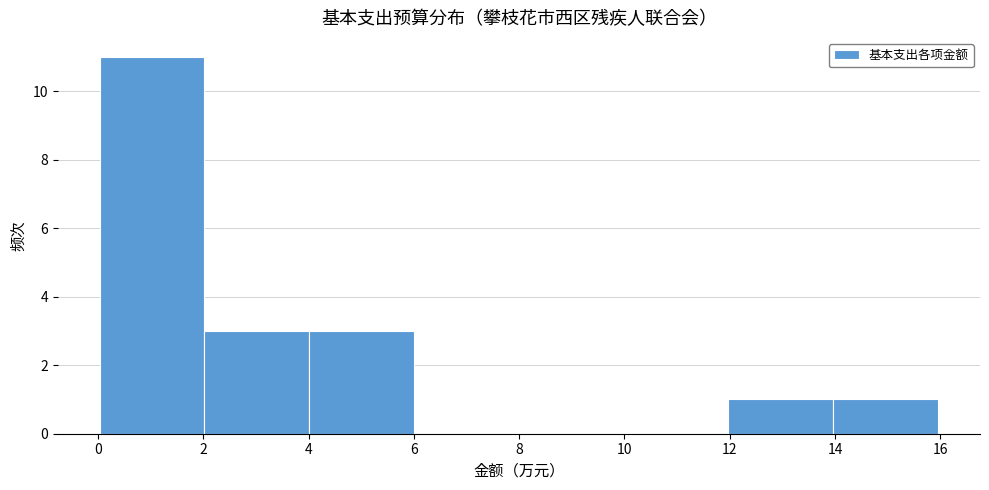

Which range on the x-axis has the tallest bar?

0 to 2